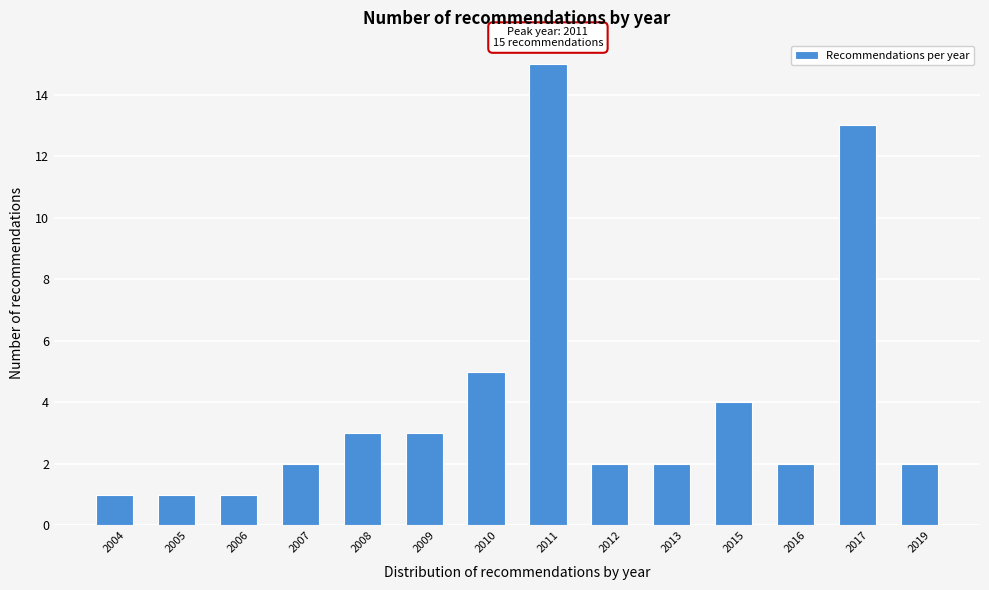

Reading left to right, what are all the values shown in this chart?

2004=1	2005=1	2006=1	2007=2	2008=3	2009=3	2010=5	2011=15	2012=2	2013=2	2015=4	2016=2	2017=13	2019=2